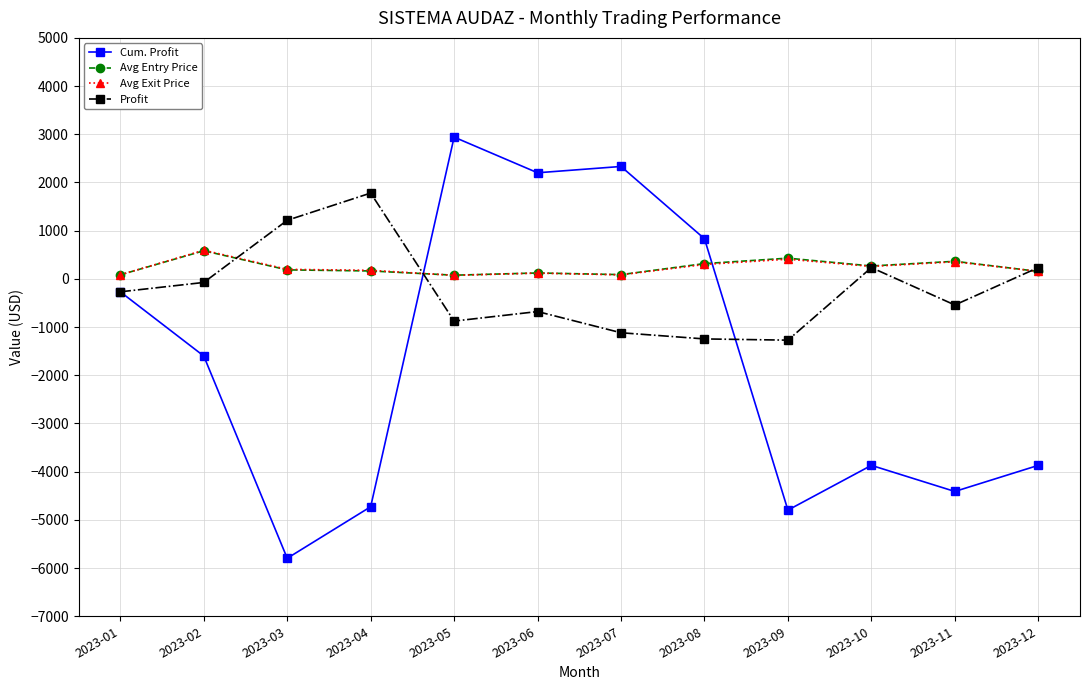

How many lines are shown in the chart?

4